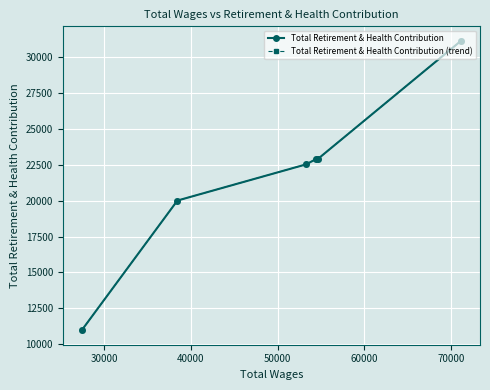

How many lines are shown in the chart?

2